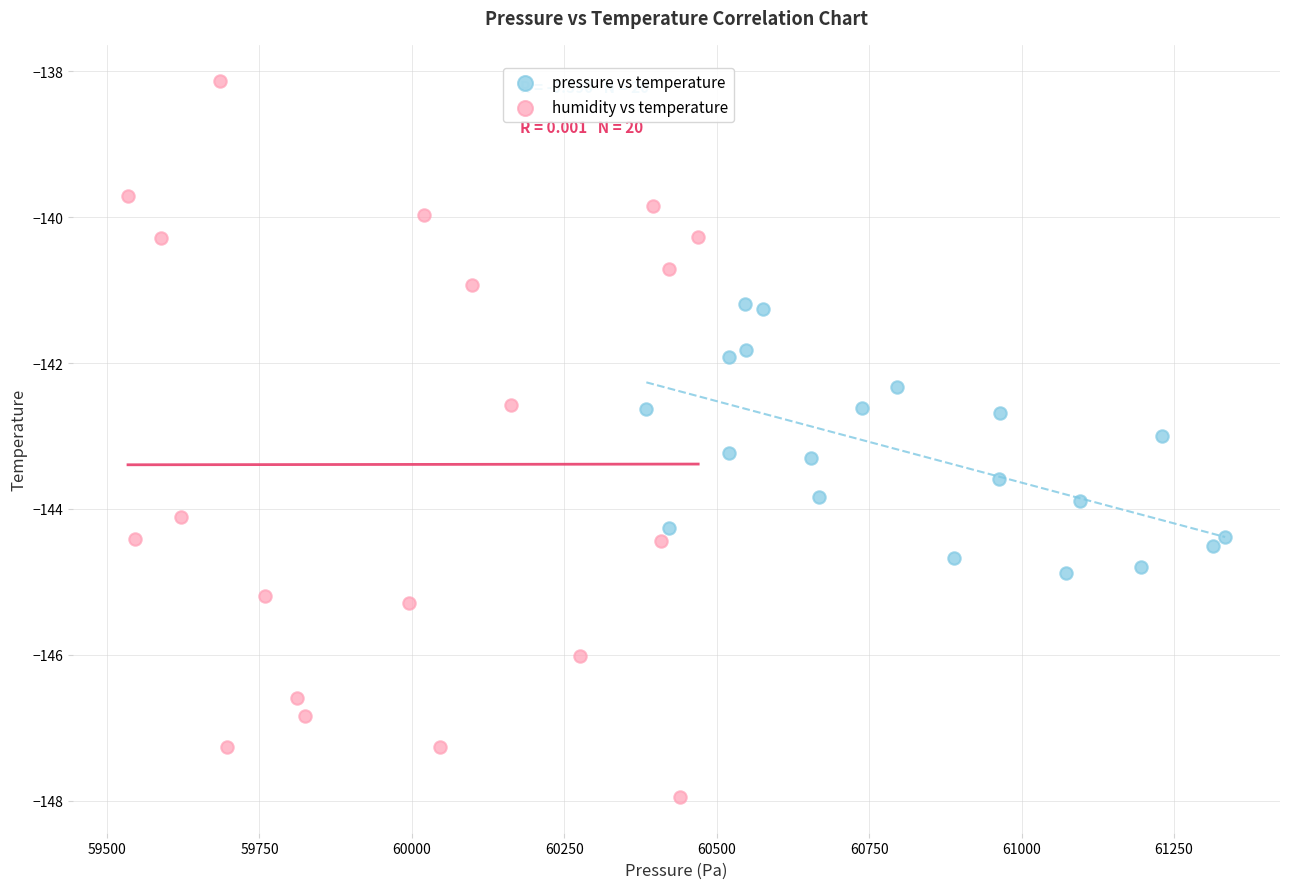

What are all the series names shown in the legend?

pressure vs temperature, humidity vs temperature